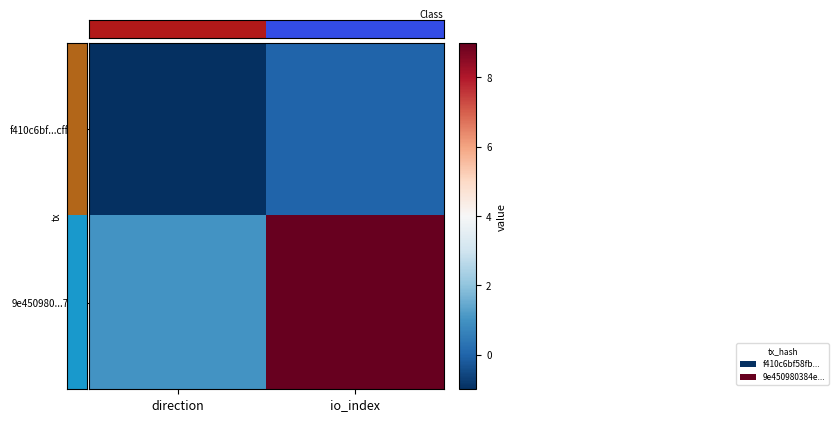

Rank the series by their average value, from highest to lowest.

9e450980...743, f410c6bf...cff56